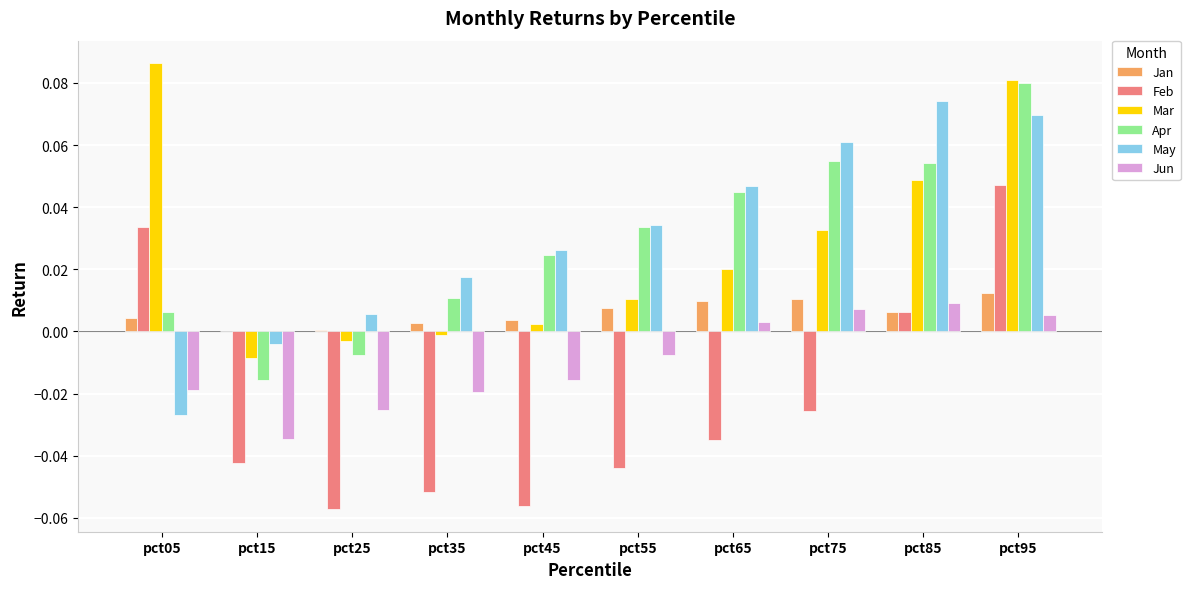

What are all the series names shown in the legend?

Jan, Feb, Mar, Apr, May, Jun